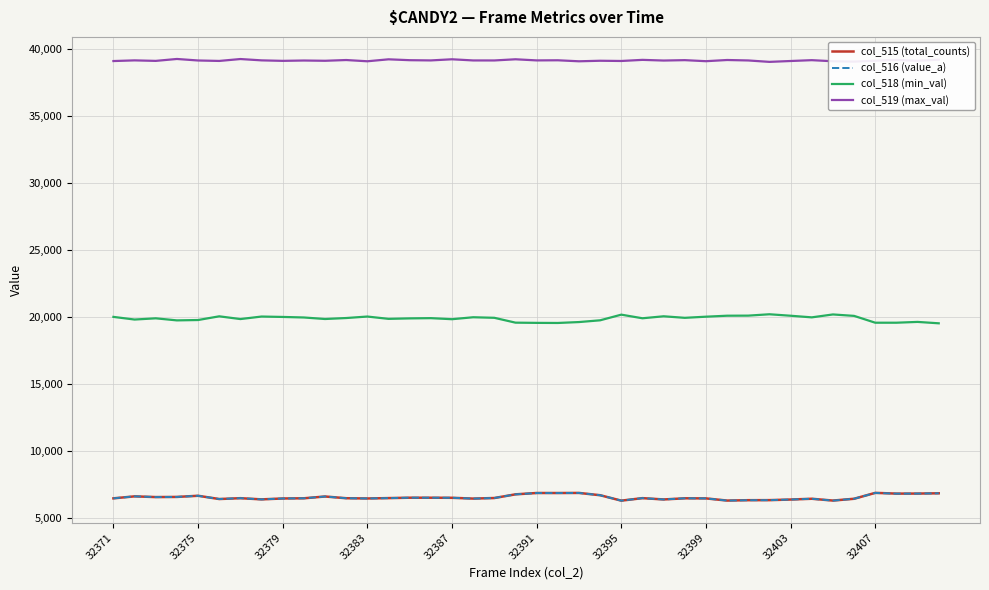

True or false: col_515 (total_counts) and col_518 (min_val) cross at least once.

False